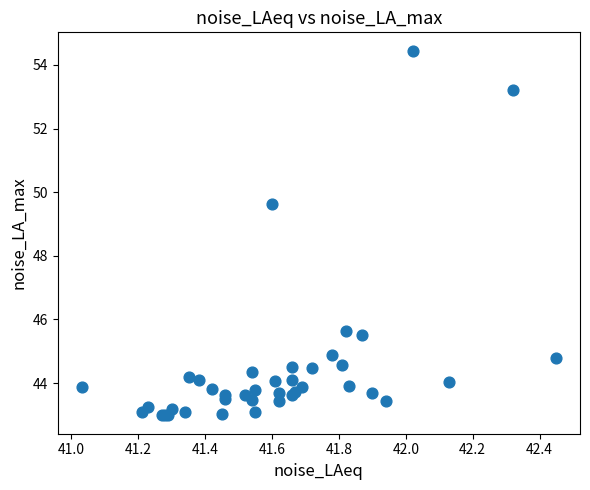

What Y value in the scatter plot is closest to 48?

49.6